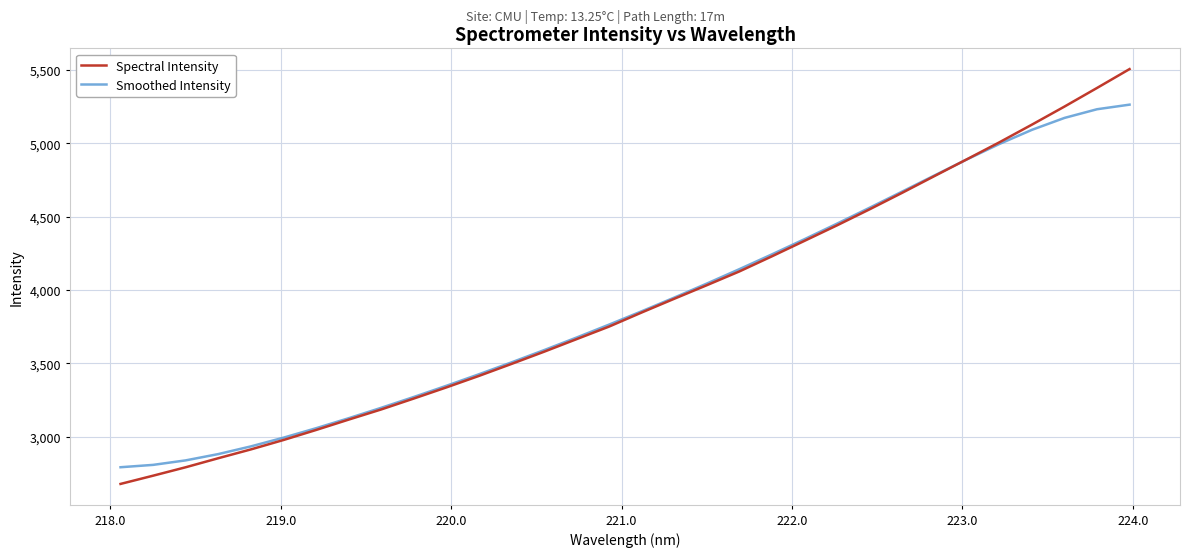

What is the minimum value for Smoothed Intensity?

2791.0